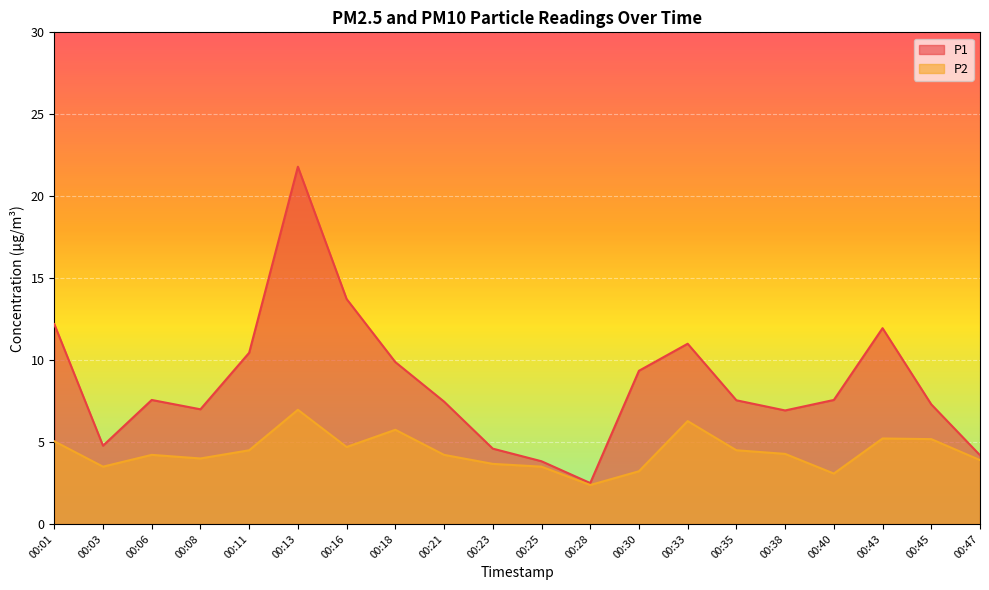

What is the average value of the P1 series?

8.6